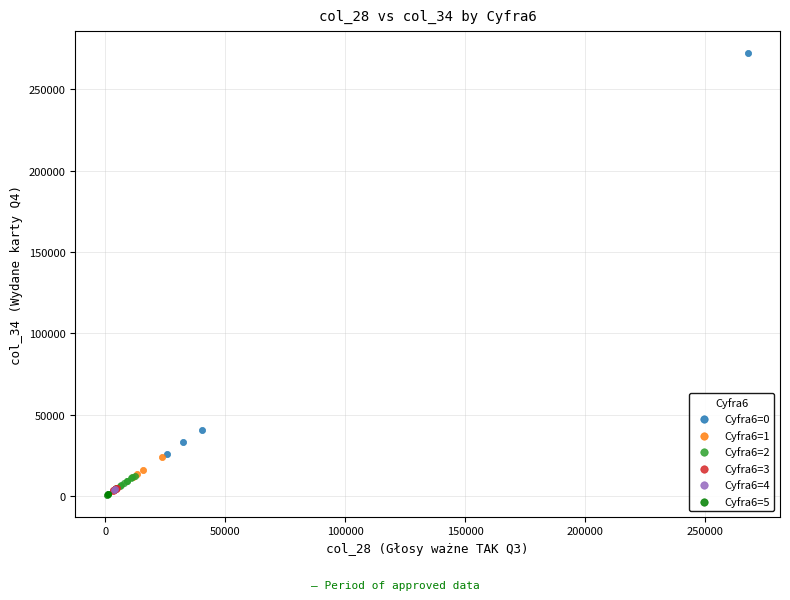

What are all the series names shown in the legend?

Cyfra6=0, Cyfra6=1, Cyfra6=2, Cyfra6=3, Cyfra6=4, Cyfra6=5